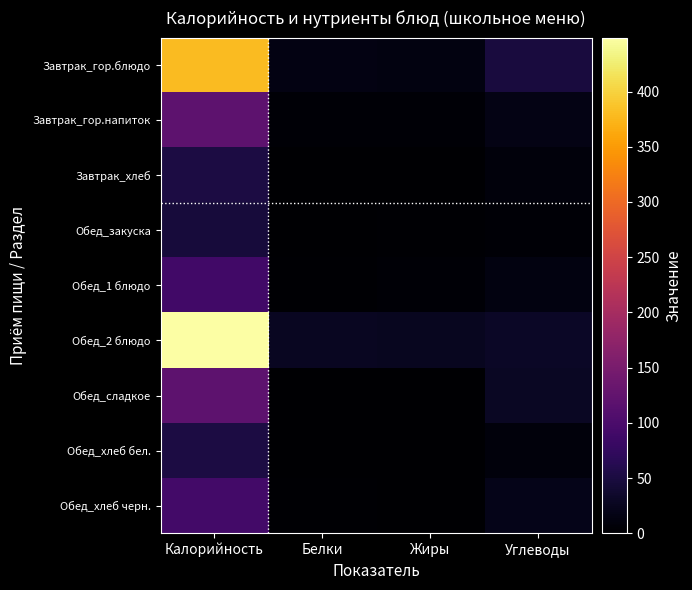

How many categories are shown in the chart?

4